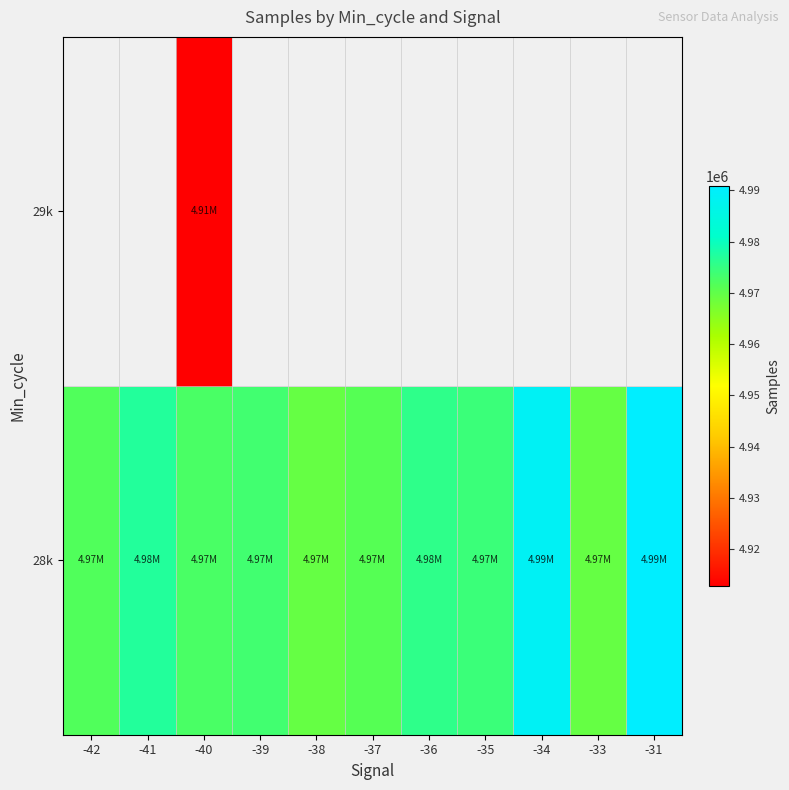

Is the value of 29k at -40 greater than the value of 28k at -35?

No